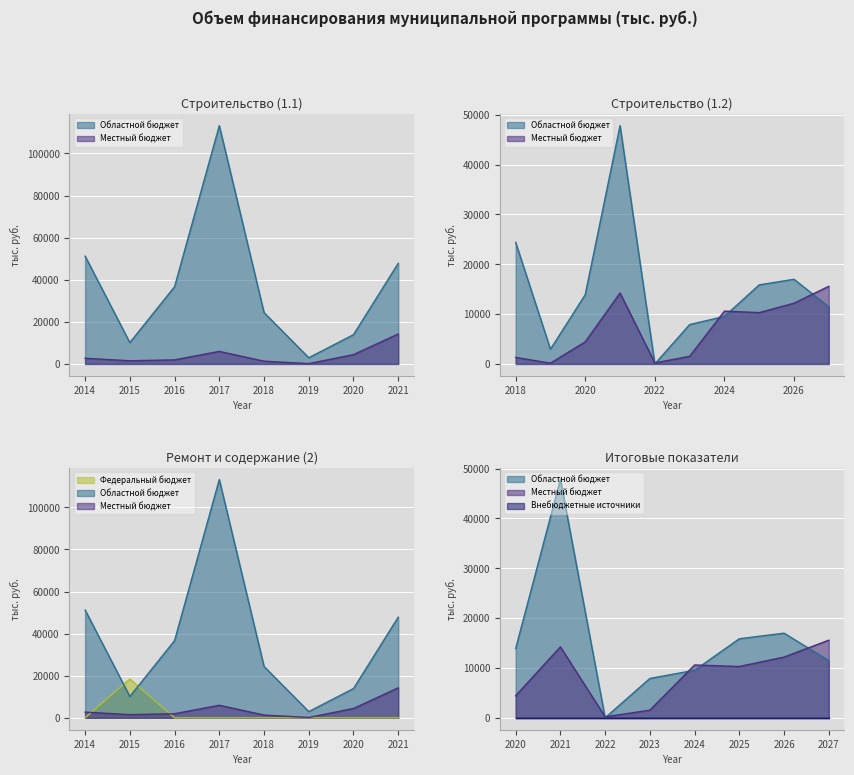

How many lines are shown in the chart?

4